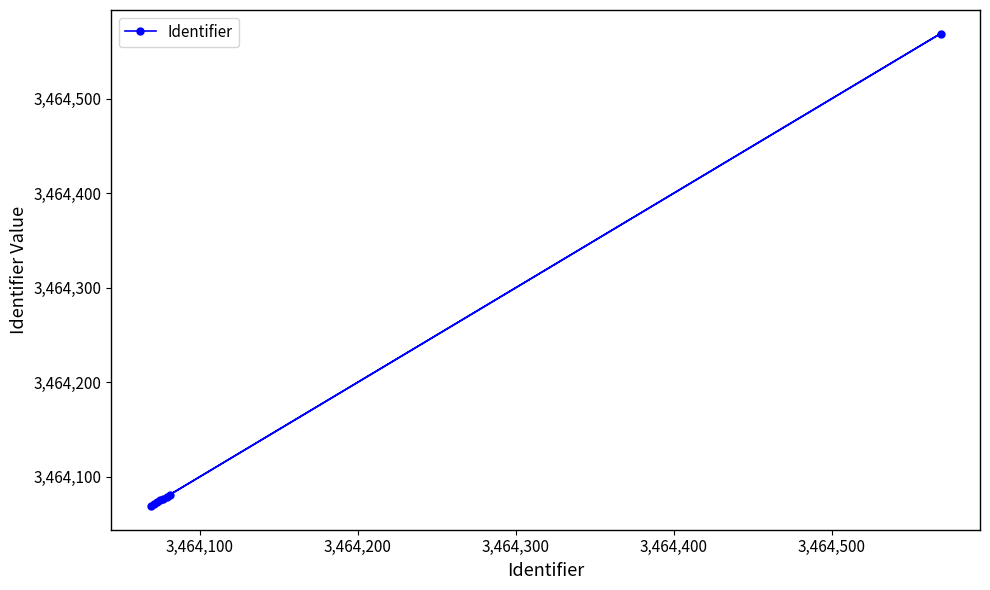

What is the maximum value shown in the chart?

3464569